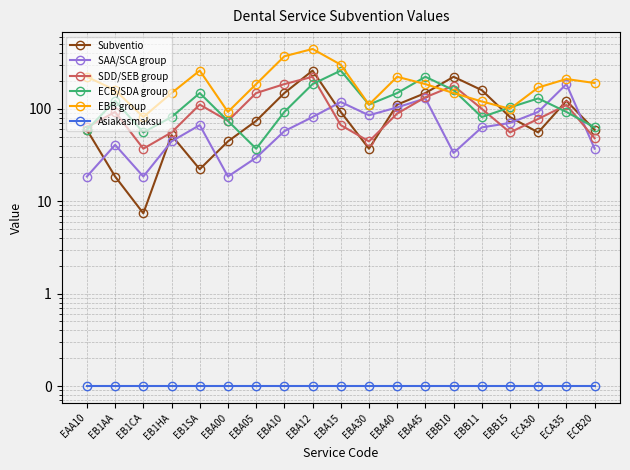

In SDD/SEB group, how many points are higher than both neighbors (excluding endpoints)?

5